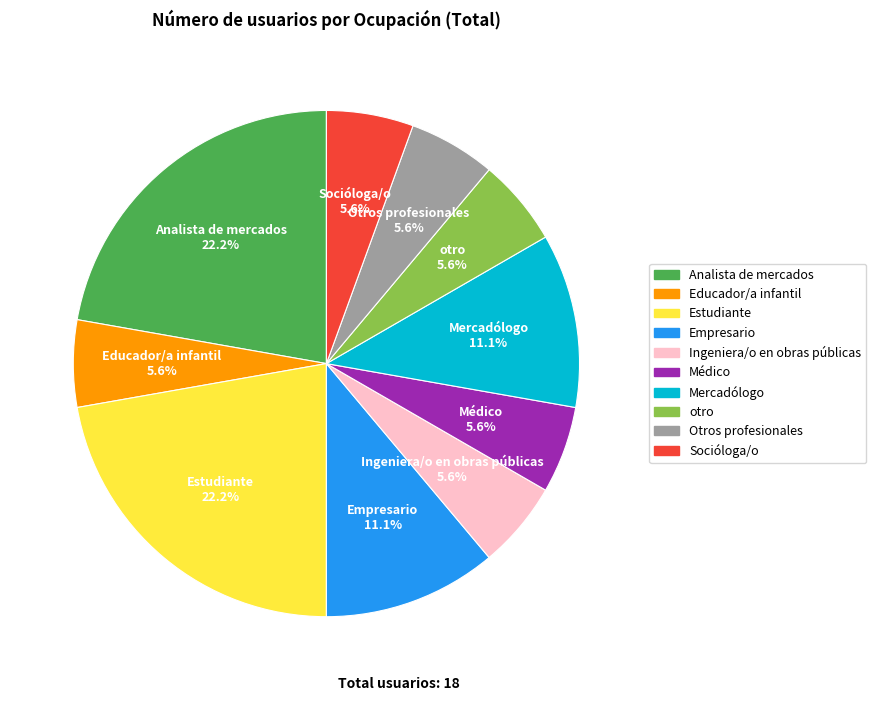

To the nearest percent, what portion does Otros profesionales represent?

6%